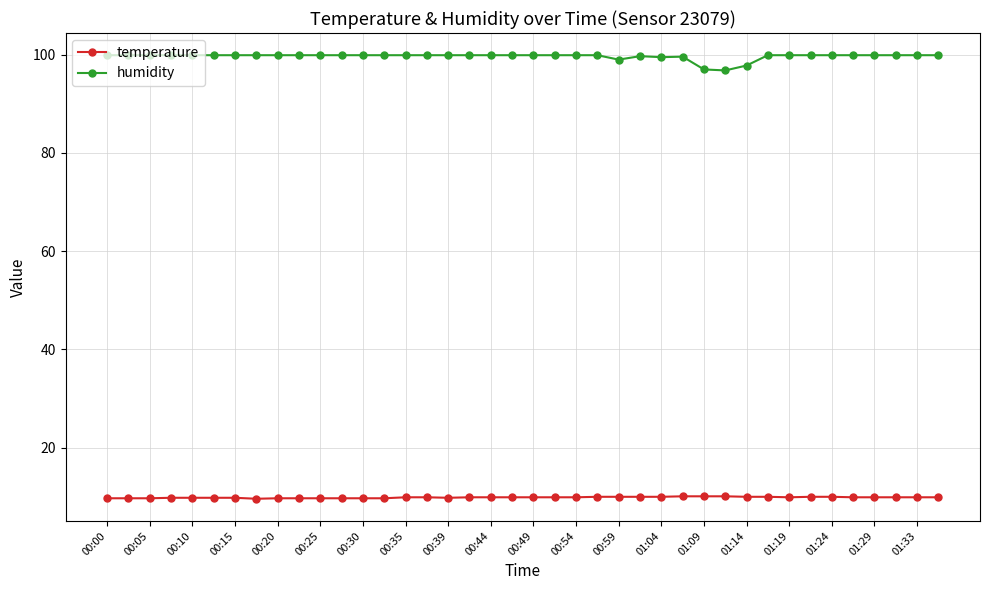

True or false: humidity and temperature intersect in this chart.

False